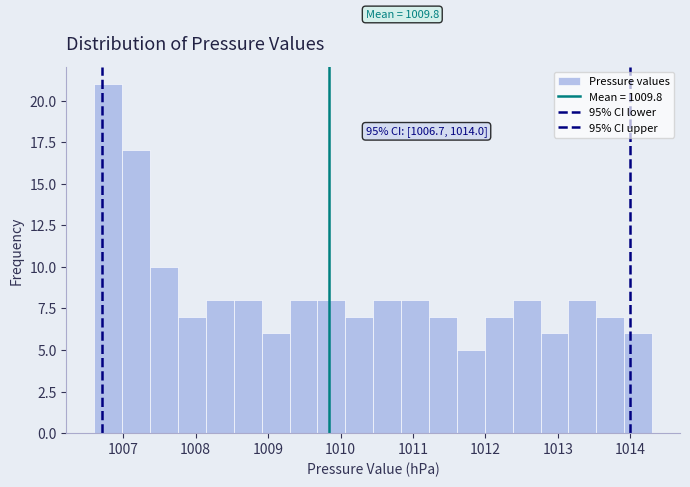

Read against the x-axis, roughly where is the centre of the tallest bar?

1006.8